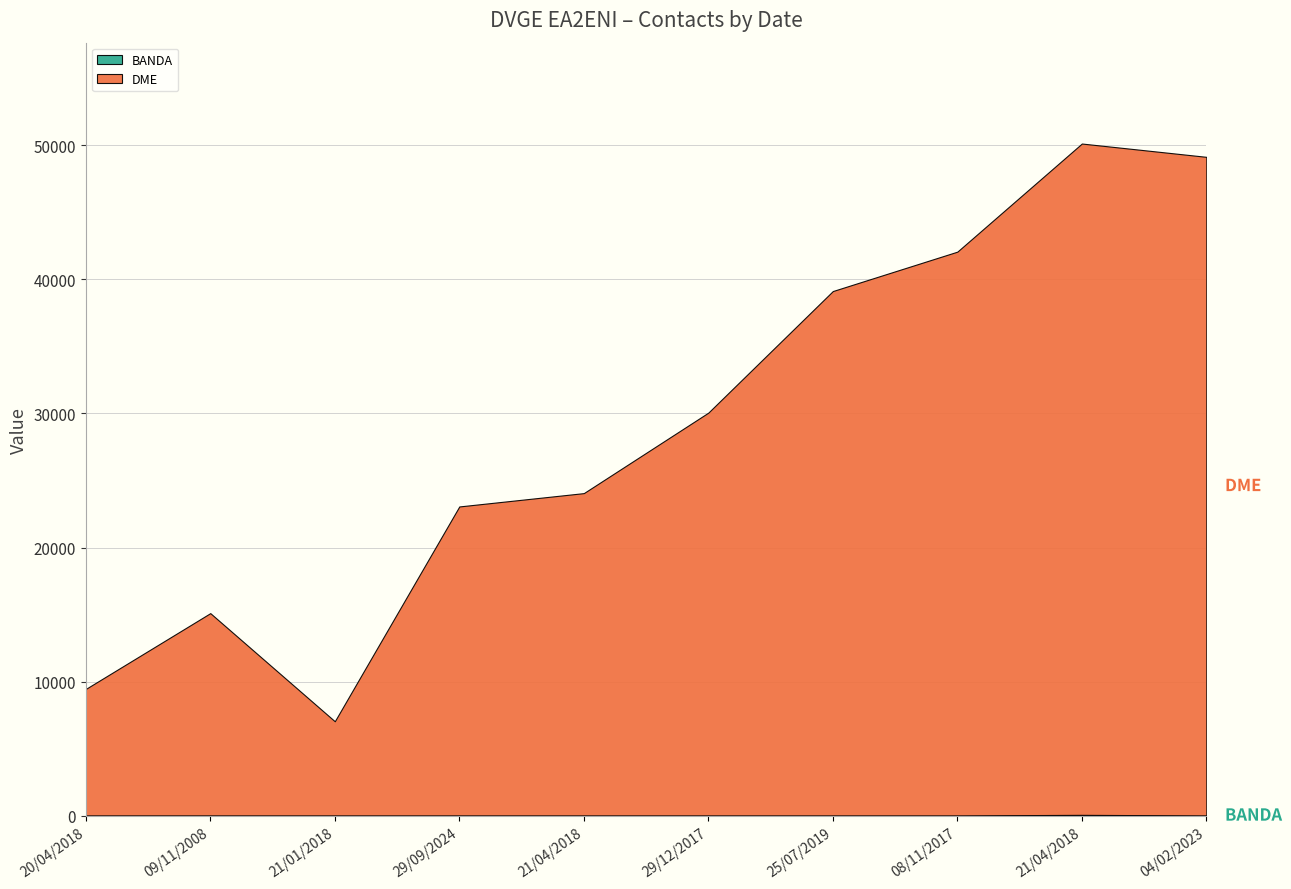

Reading left to right, what are all the values shown in this chart?

BANDA: 20/04/2018=40	09/11/2008=40	21/01/2018=40	29/09/2024=40	21/04/2018=40	29/12/2017=40	25/07/2019=40	08/11/2017=40	21/04/2018=80	04/02/2023=40
DME: 20/04/2018=9427	09/11/2008=15077	21/01/2018=7018	29/09/2024=23028	21/04/2018=24022	29/12/2017=30022	25/07/2019=39083	08/11/2017=42020	21/04/2018=50039	04/02/2023=49087